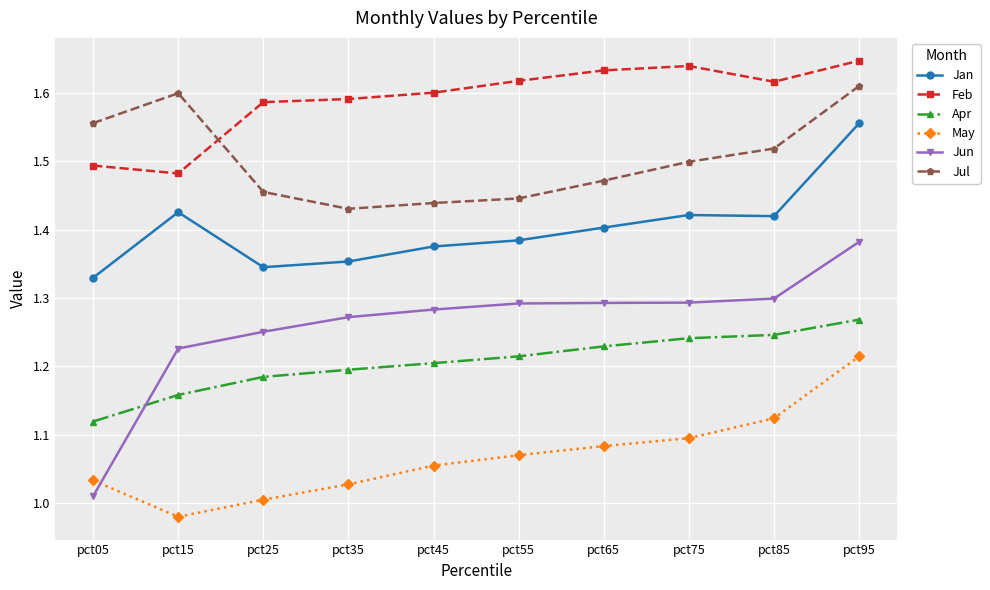

What is the difference between the Jul values at pct15 and pct25?

0.1